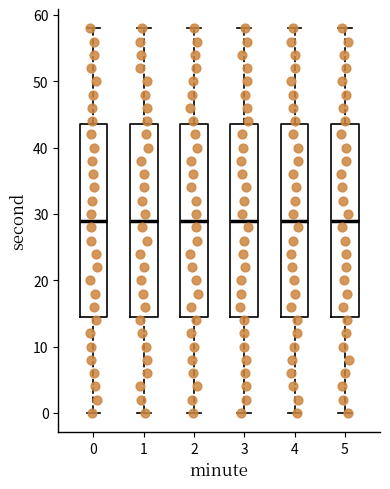

Reading left to right, transcribe this box plot: for each box, give where its median line is, the range the box spans, and where its two whiskers end, as read against the y-axis. The values are not printed on the chart, so give them approximately, as read against the axis.

0: median 29, box 15 to 44, whiskers 0 to 58
1: median 29, box 15 to 44, whiskers 0 to 58
2: median 29, box 15 to 44, whiskers 0 to 58
3: median 29, box 15 to 44, whiskers 0 to 58
4: median 29, box 15 to 44, whiskers 0 to 58
5: median 29, box 15 to 44, whiskers 0 to 58